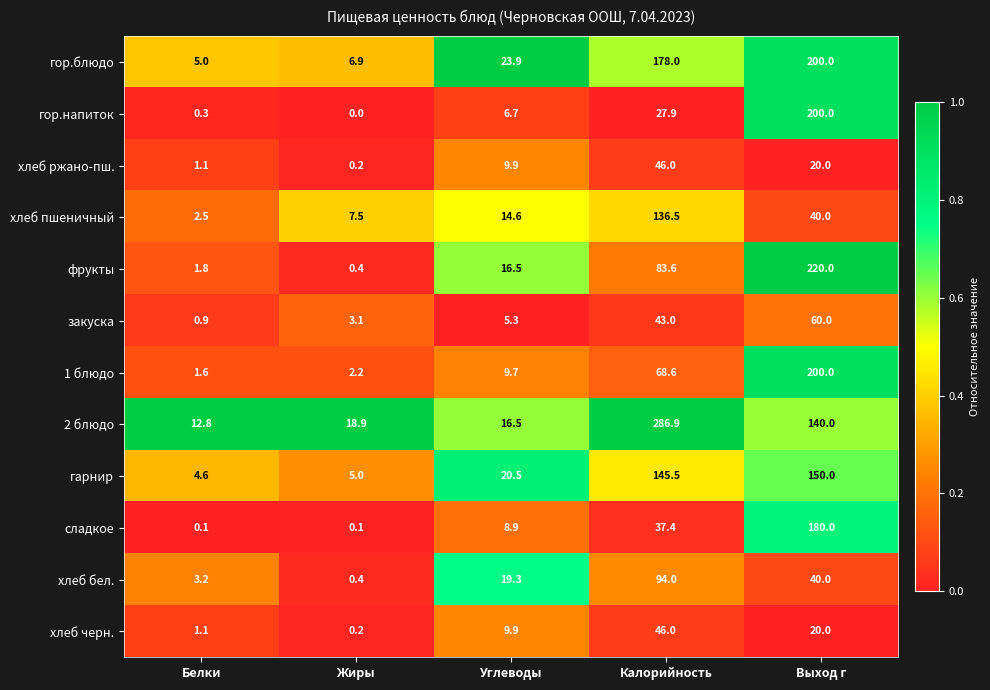

At which label is хлеб ржано-пш. closest to 23?

Выход г